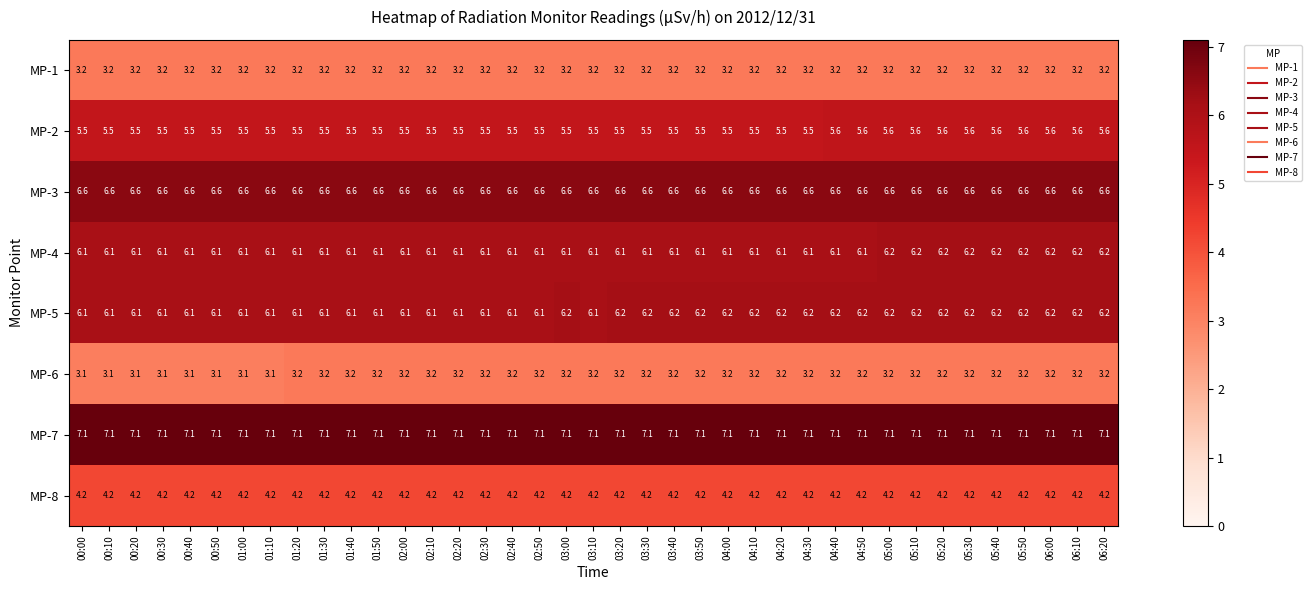

True or false: MP-7 has a value of 3.6 at 05:10.

False